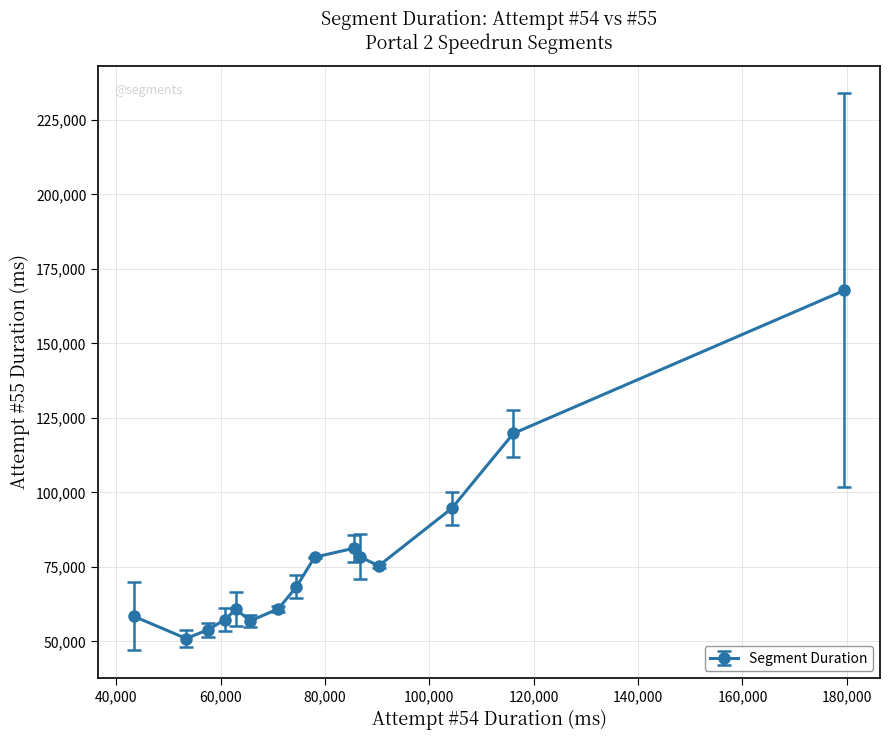

What is the sum of all values?

1163106.7